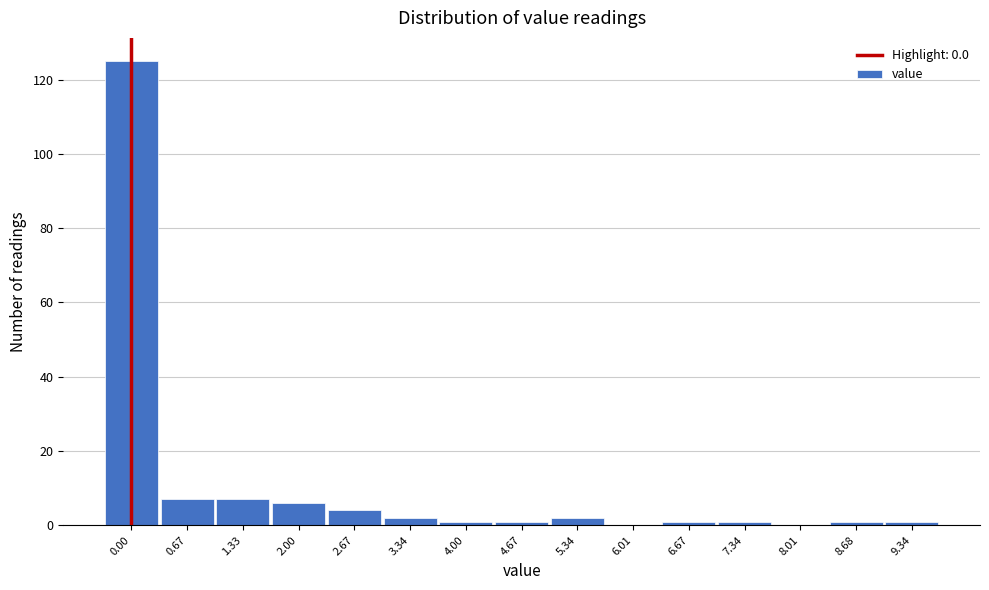

Reading right to left, what are all the values shown in this chart?

9.34=1	8.68=1	8.01=0	7.34=1	6.67=1	6.01=0	5.34=2	4.67=1	4.00=1	3.34=2	2.67=4	2.00=6	1.33=7	0.67=7	0.00=125